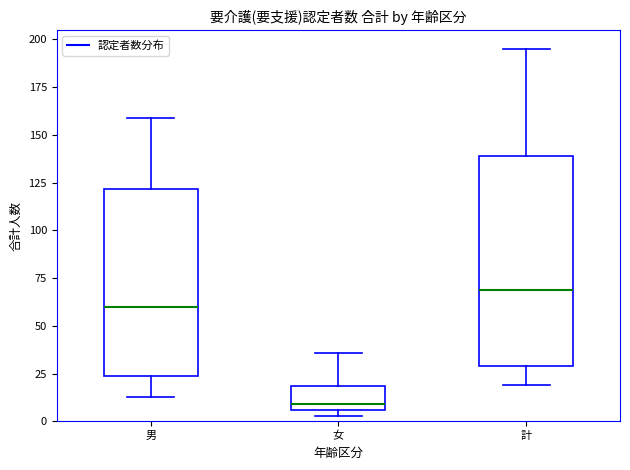

Which box's median line is the lowest?

女